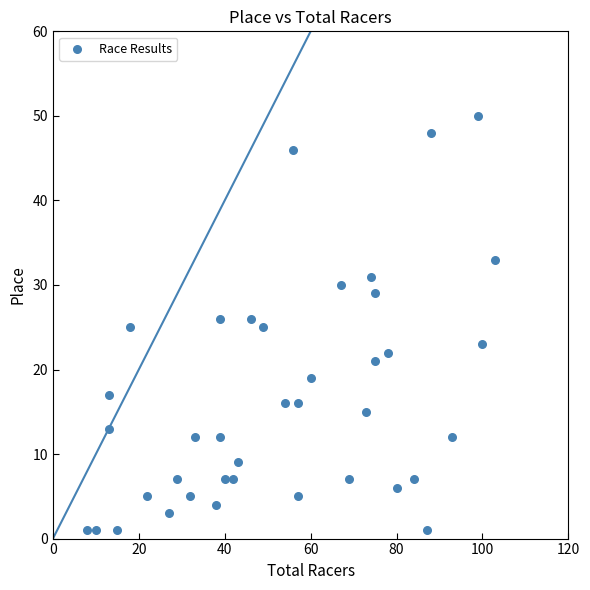

What is the range of X values (max minus min)?

95